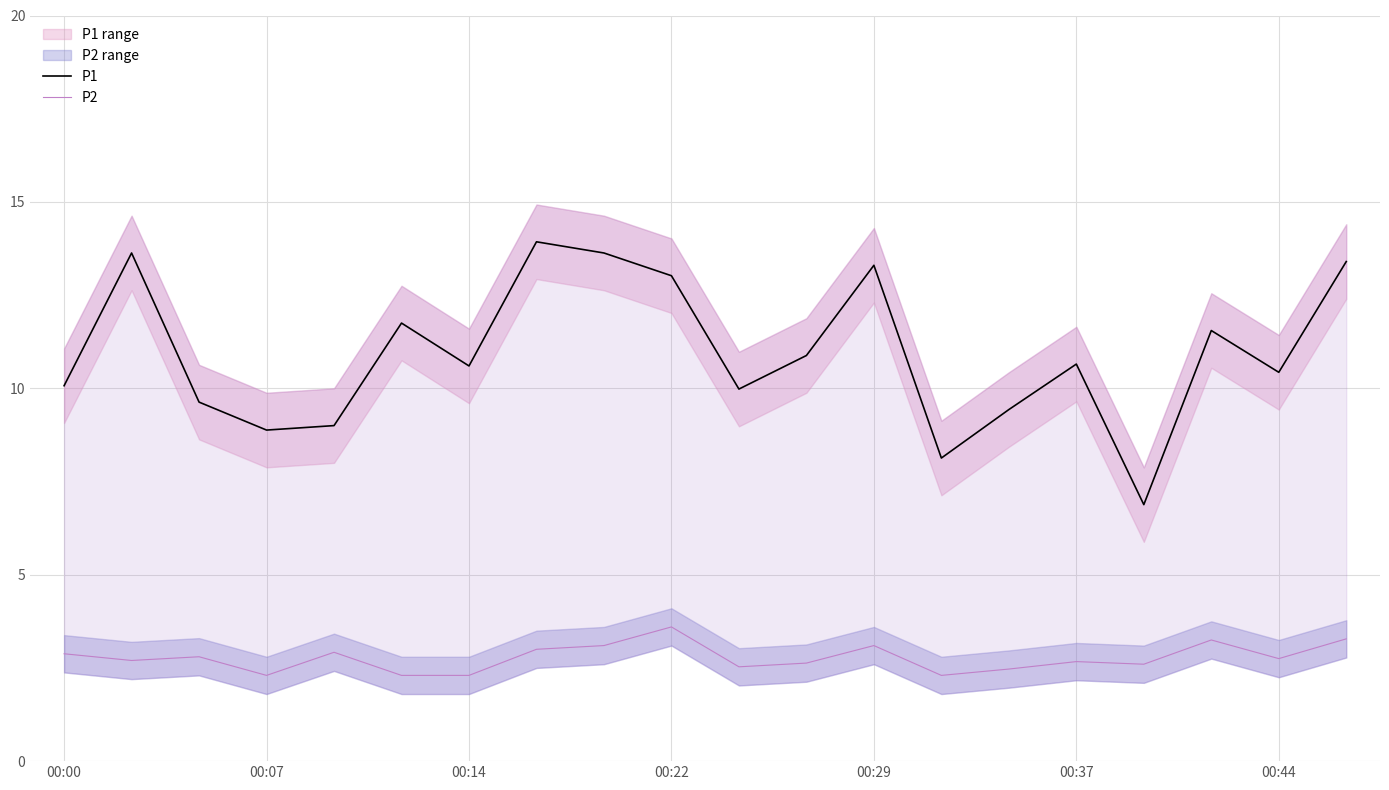

The value of P2 at 00:37 is 1.8. True or false?

False